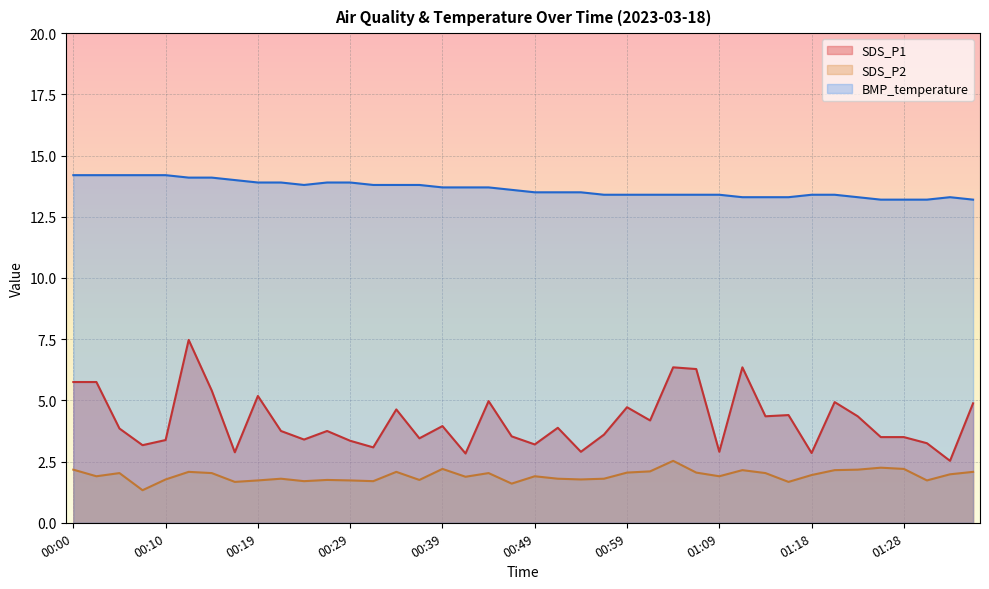

Which series has the largest range (max minus min)?

SDS_P1